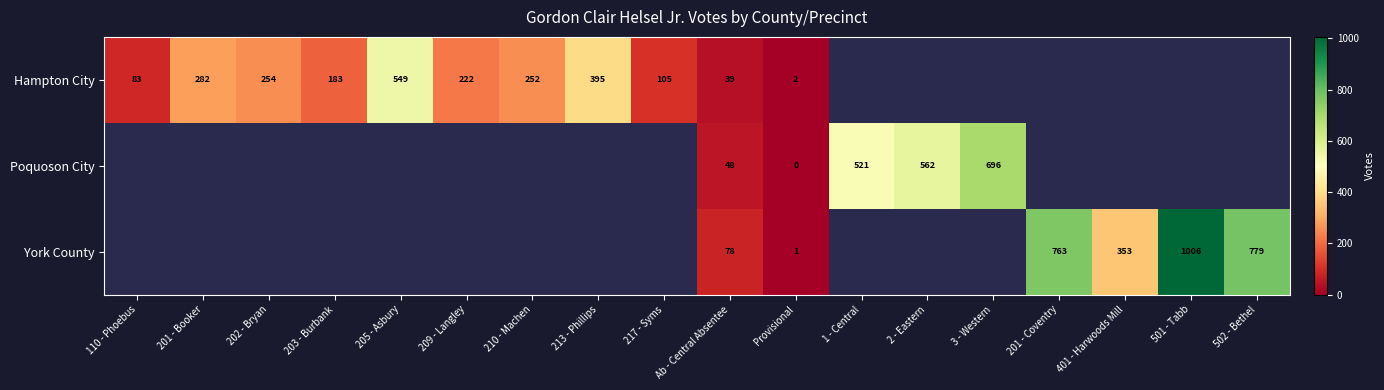

Is it true that Hampton City equals 152 at 210 - Machen?

False